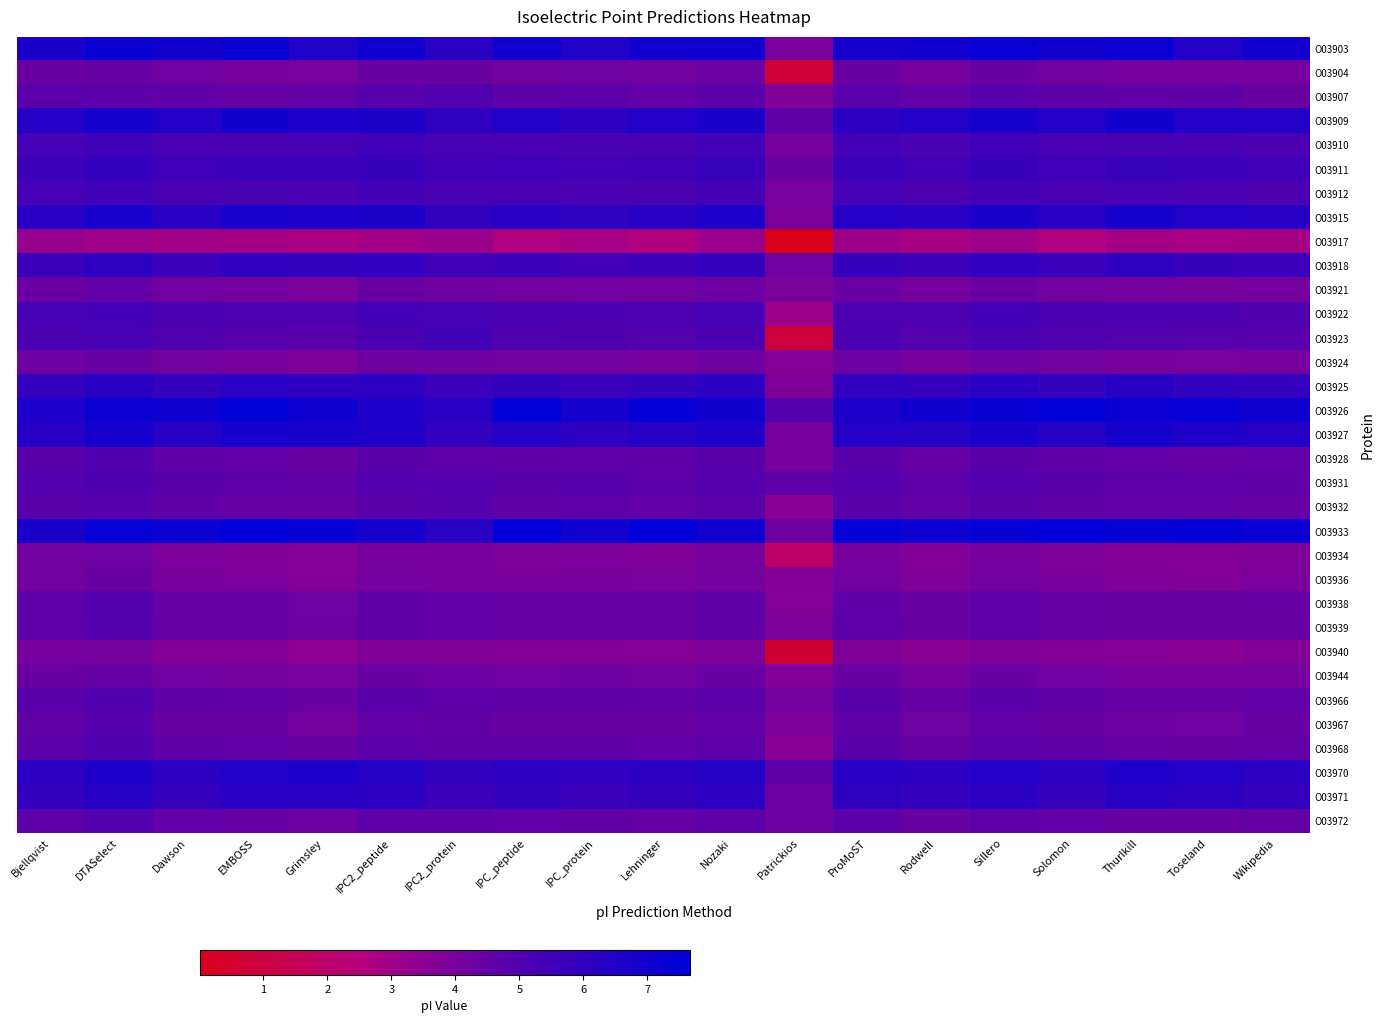

Between ProMoST and Toseland, which is larger?

ProMoST